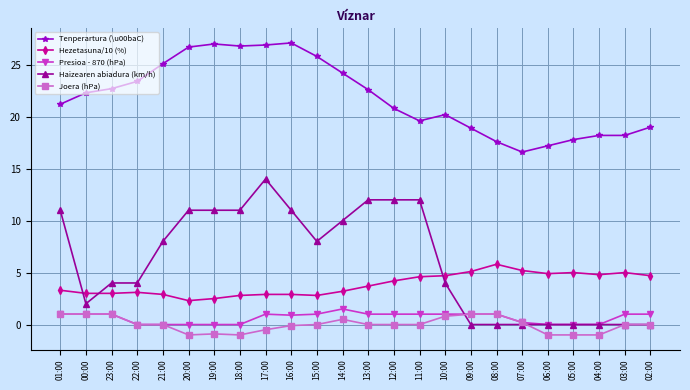

Rank the series by their maximum value, from highest to lowest.

Tenperartura (\u00baC), Haizearen abiadura (km/h), Hezetasuna/10 (%), Presioa - 870 (hPa), Joera (hPa)